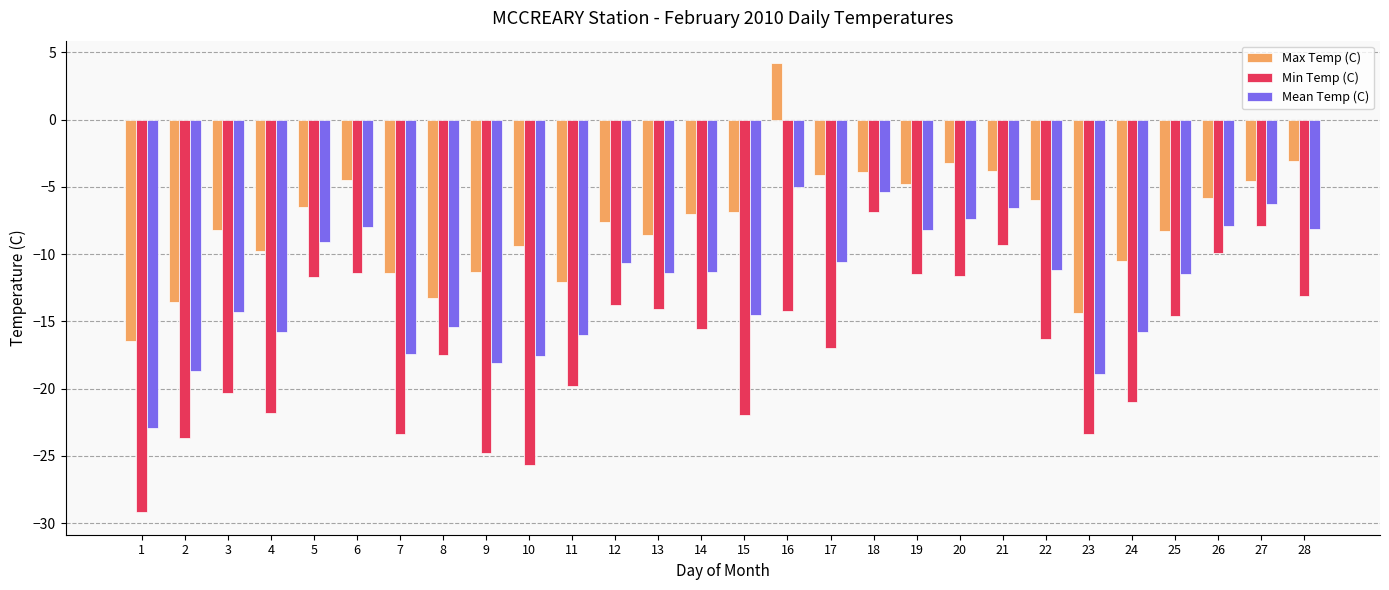

Which label corresponds to the smallest value in the chart?

1